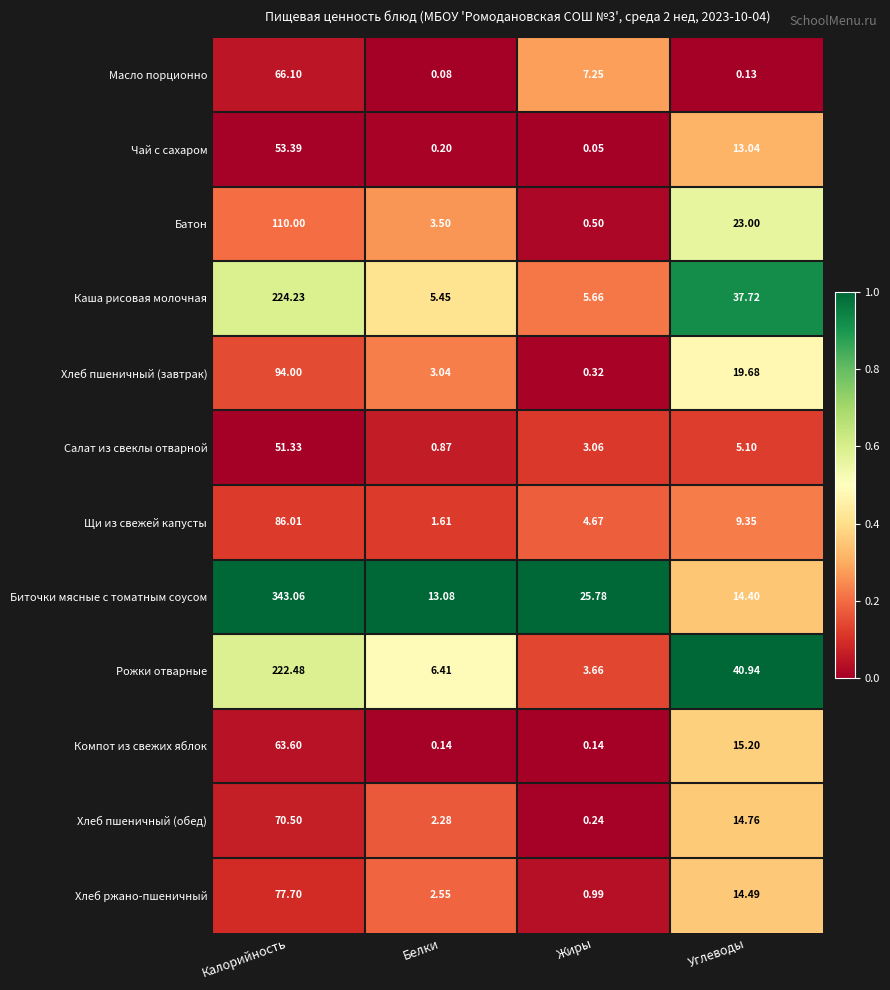

Rank the categories by Биточки мясные с томатным соусом value from lowest to highest.

Белки, Углеводы, Жиры, Калорийность